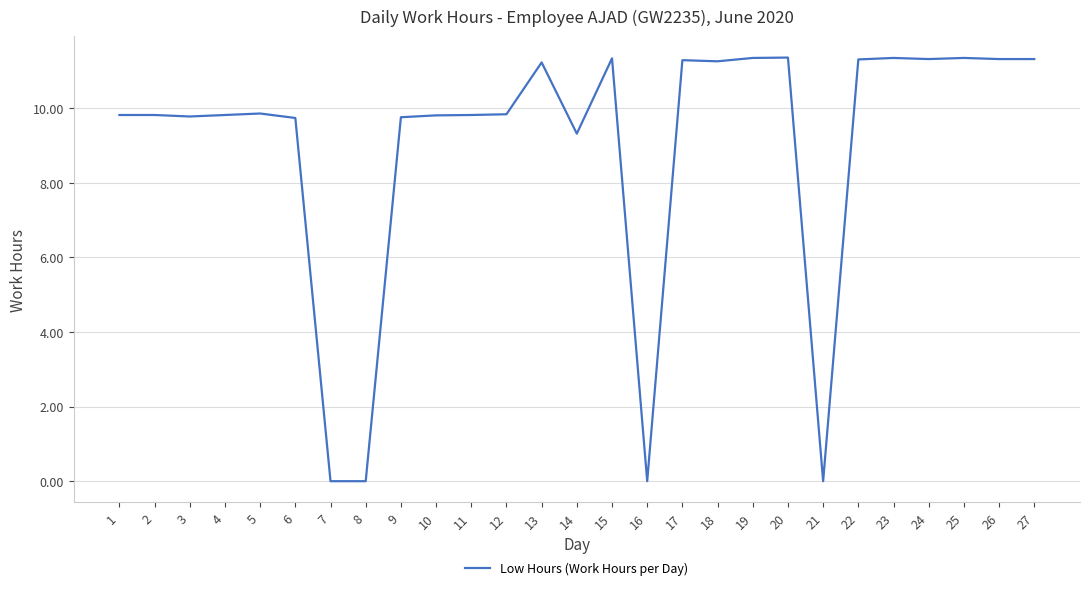

Is it true that the value at 6 is 9.7?

True